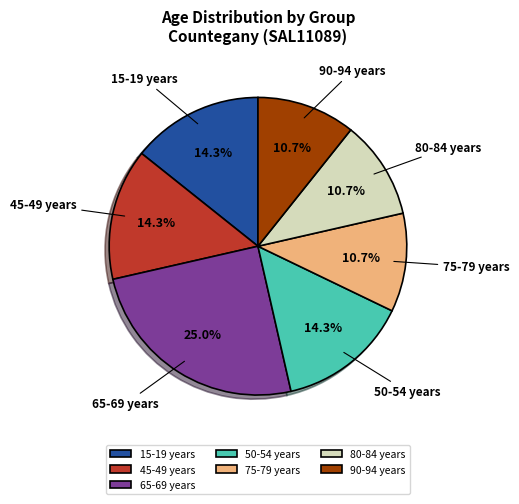

Between 45-49 years and 80-84 years, which is larger?

45-49 years